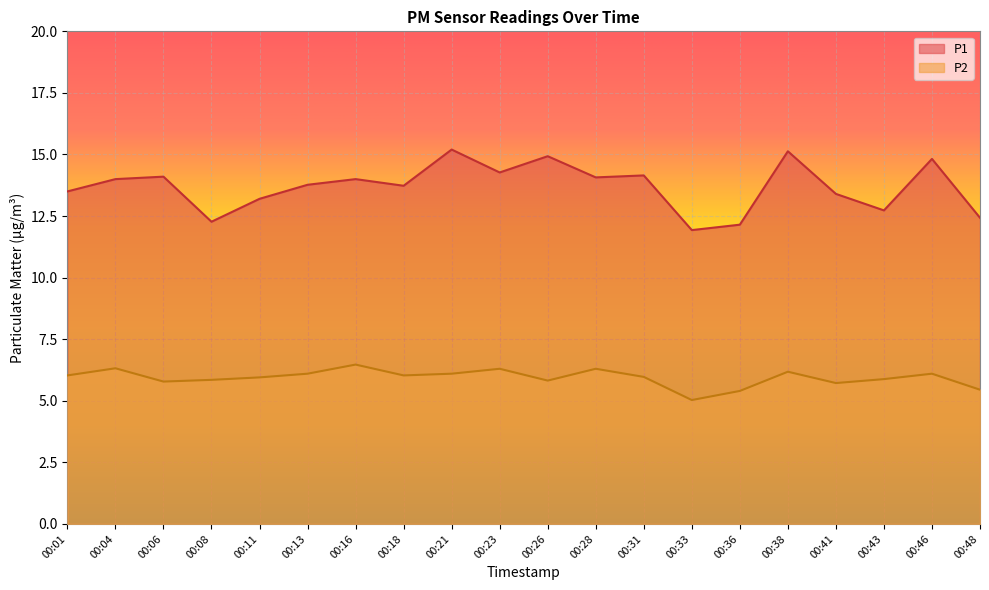

True or false: P1 and P2 intersect in this chart.

False